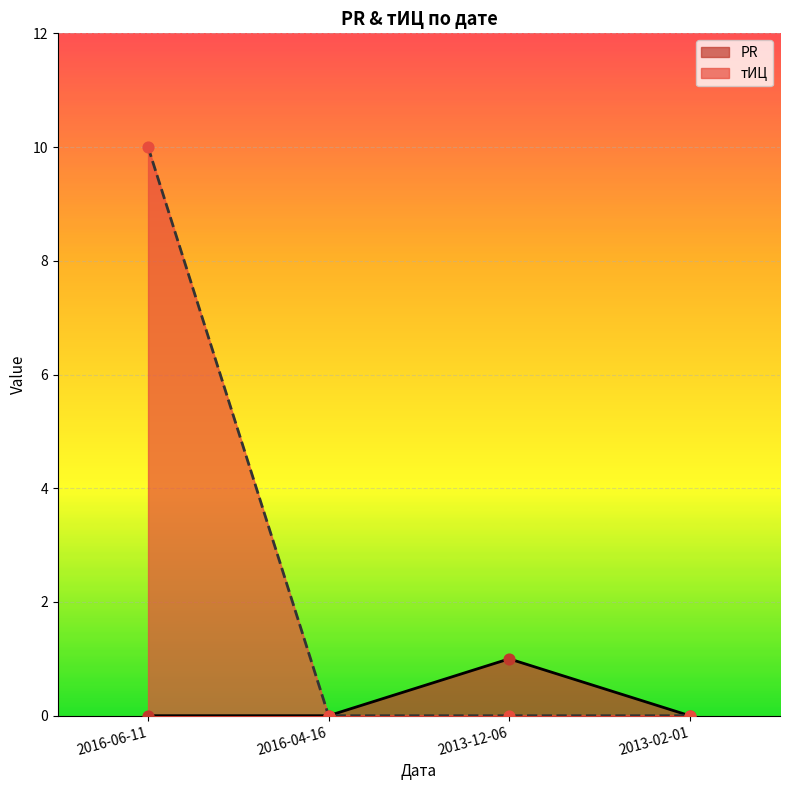

Which series has the largest Y range (max minus min)?

тИЦ